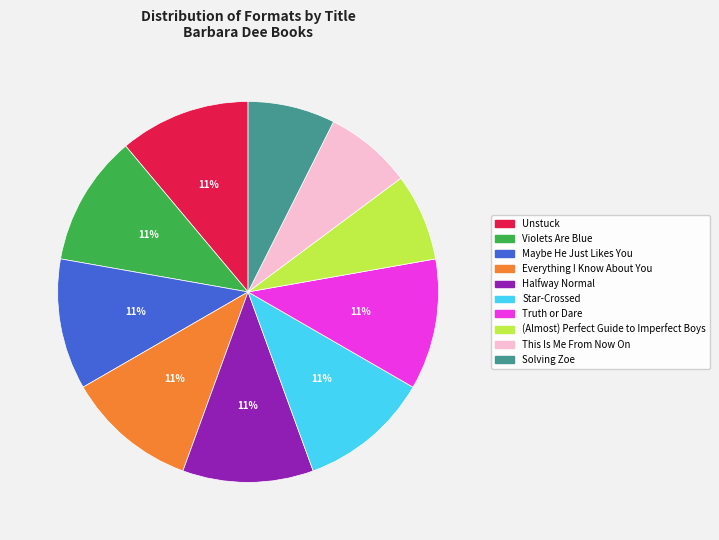

What is the ratio of the value at Star-Crossed to the value at Halfway Normal?

1.0